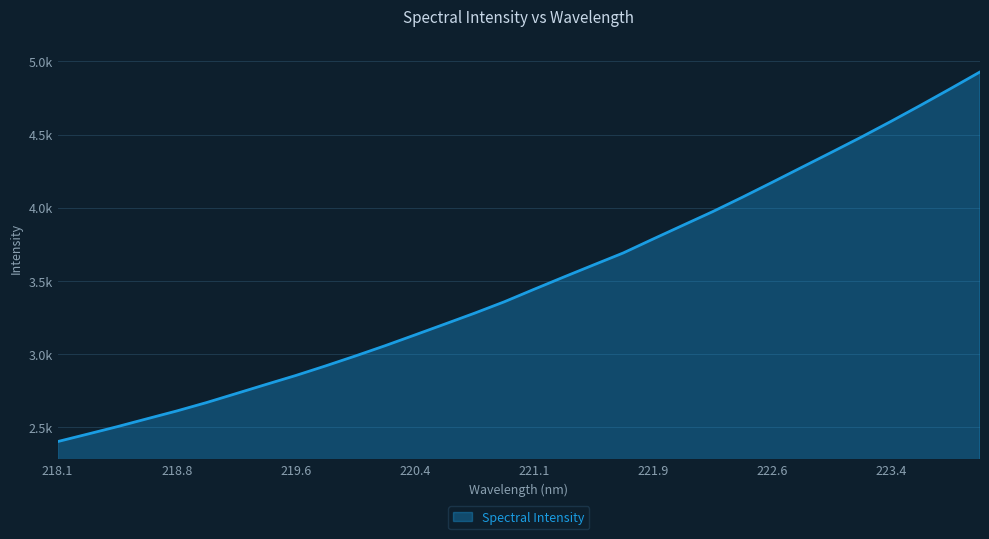

Does the chart display data point markers on the line(s)?

No